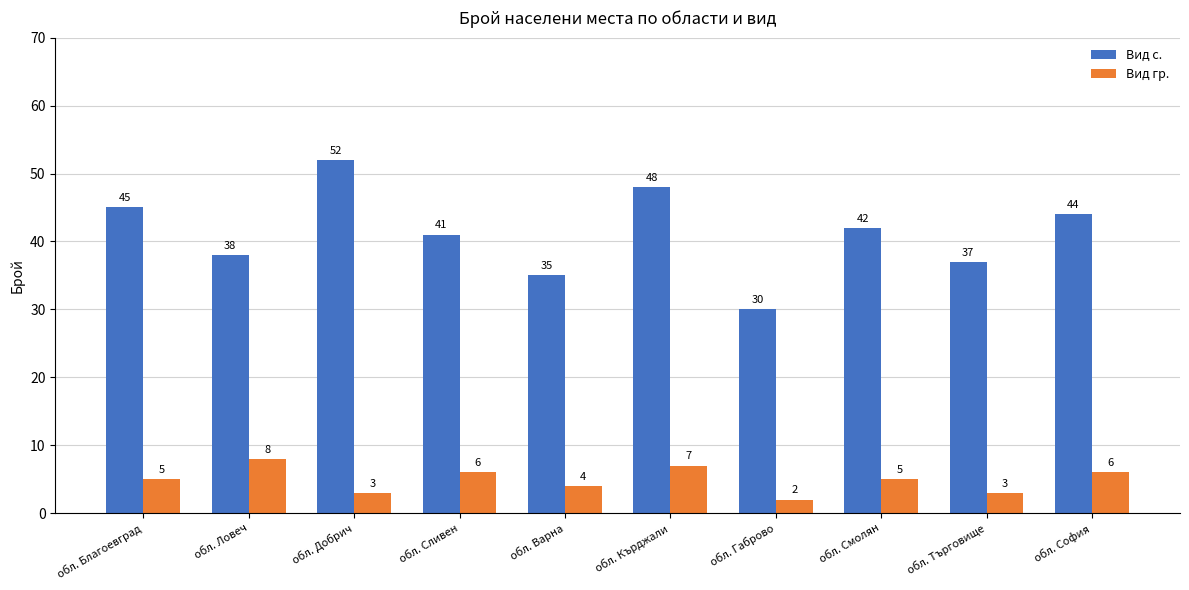

Rank the series at обл. Благоевград from highest to lowest value.

Вид с., Вид гр.